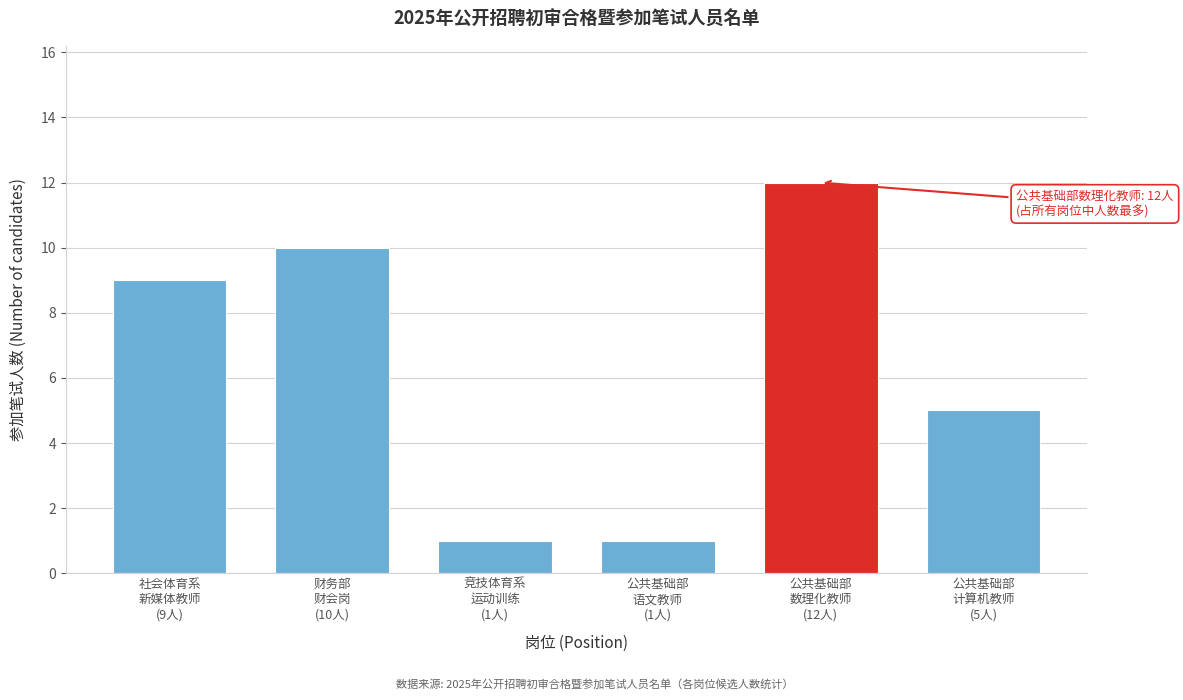

Reading left to right, what are all the values shown in this chart?

9	10	1	1	12	5